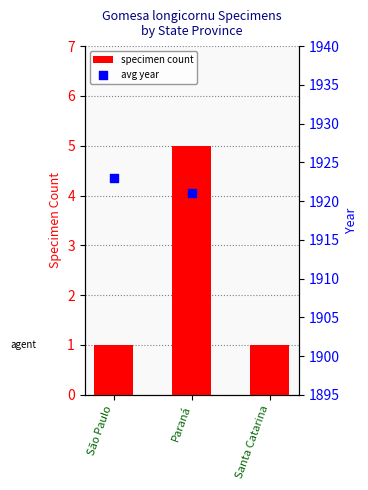

Is the value of avg year at São Paulo greater than the value of specimen count at Paraná?

Yes